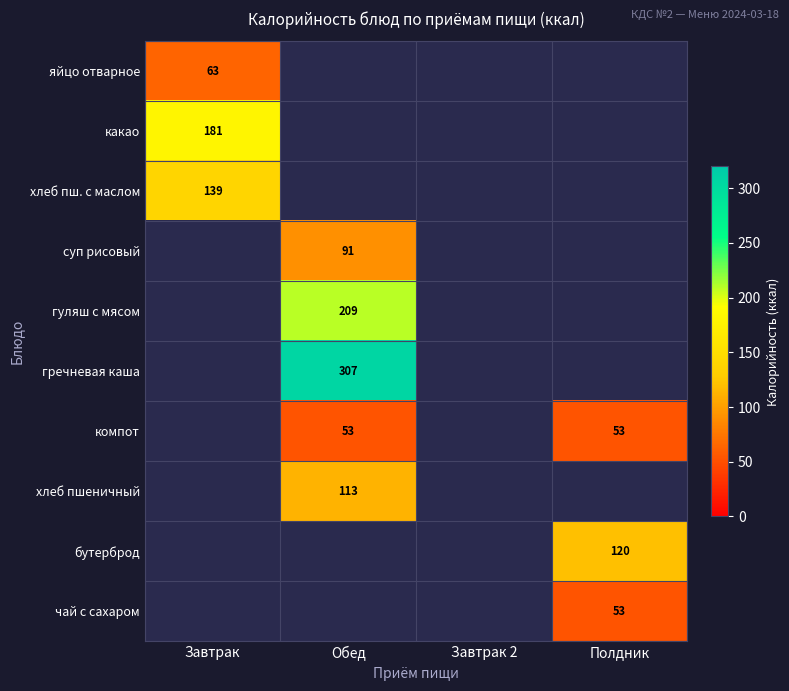

Which has a higher value, Завтрак 2 or Полдник?

Полдник